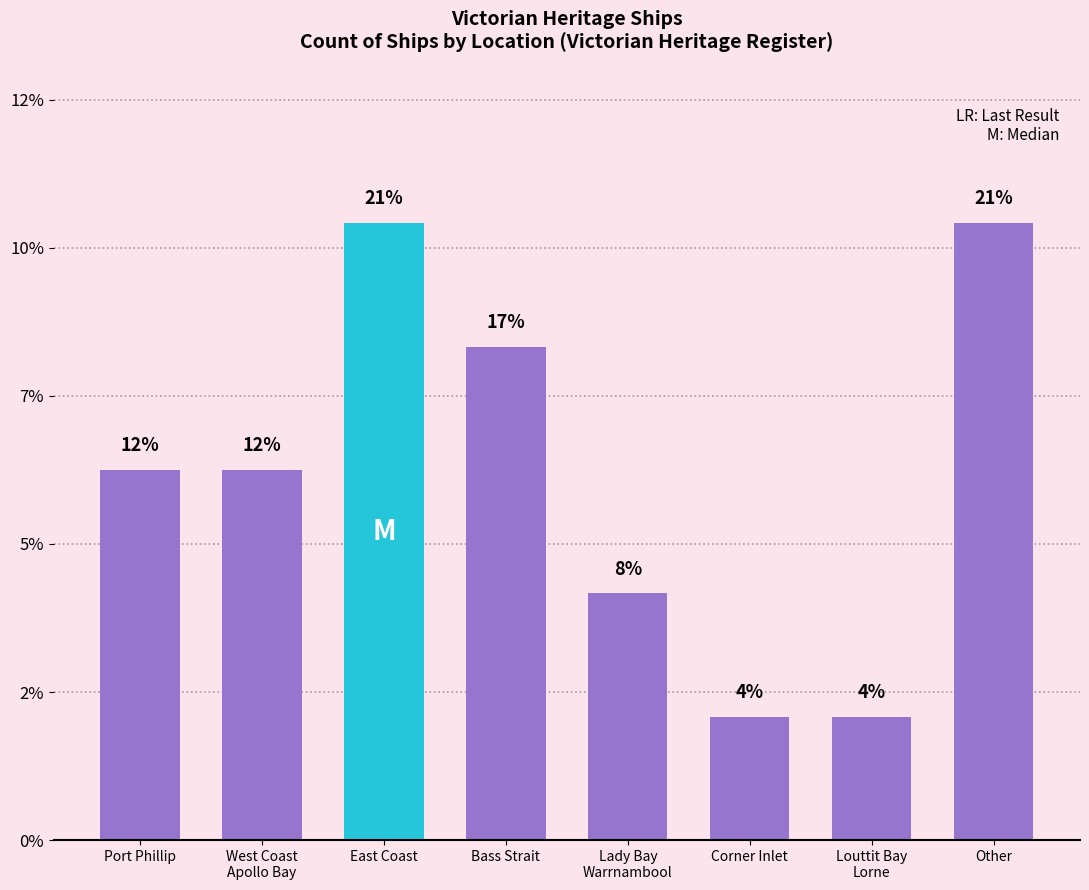

Are the bars horizontal?

No